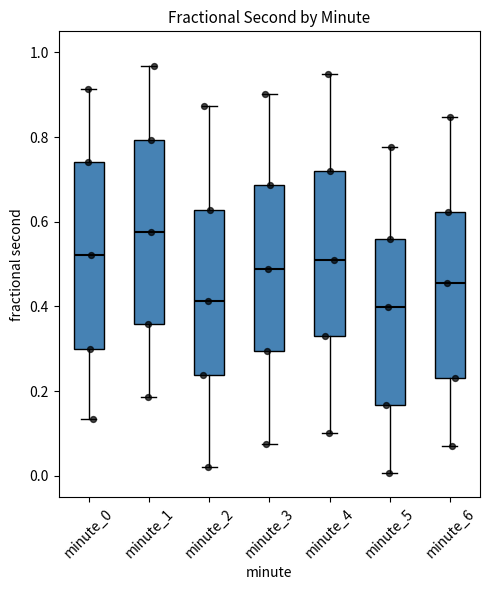

Reading left to right, read every box against the y-axis: the position of its median line, the range the box covers, and the ends of its whiskers. The values are not printed on the chart, so give them approximately, as read against the axis.

minute_0: median 0.52, box 0.30 to 0.74, whiskers 0.14 to 0.92
minute_1: median 0.58, box 0.36 to 0.80, whiskers 0.18 to 0.96
minute_2: median 0.42, box 0.24 to 0.62, whiskers 0.02 to 0.88
minute_3: median 0.48, box 0.30 to 0.68, whiskers 0.08 to 0.90
minute_4: median 0.50, box 0.34 to 0.72, whiskers 0.10 to 0.96
minute_5: median 0.40, box 0.16 to 0.56, whiskers 0.00 to 0.78
minute_6: median 0.46, box 0.24 to 0.62, whiskers 0.08 to 0.84